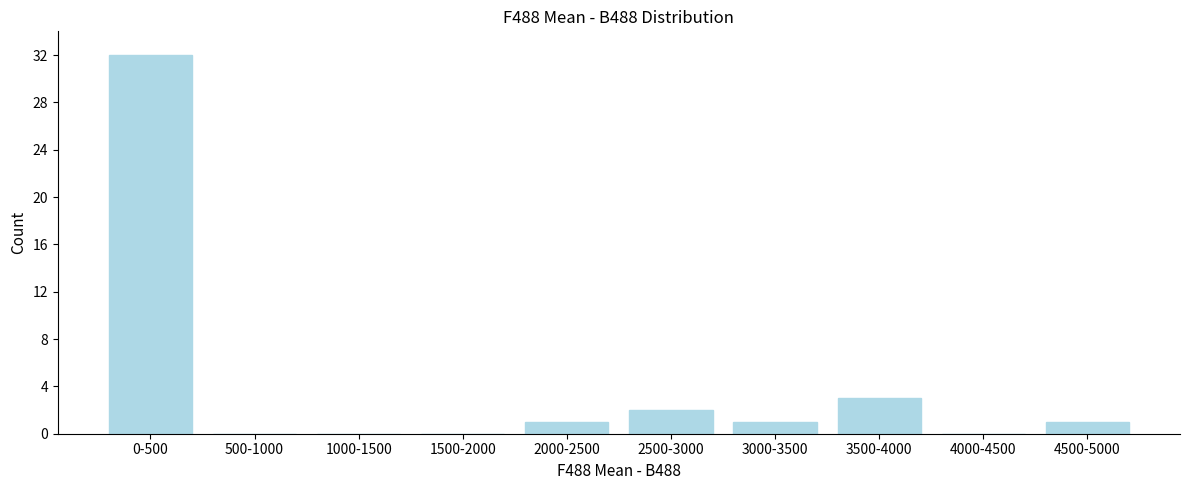

Reading right to left, transcribe all the data shown in this chart.

4500-5000=1	4000-4500=0	3500-4000=3	3000-3500=1	2500-3000=2	2000-2500=1	1500-2000=0	1000-1500=0	500-1000=0	0-500=32